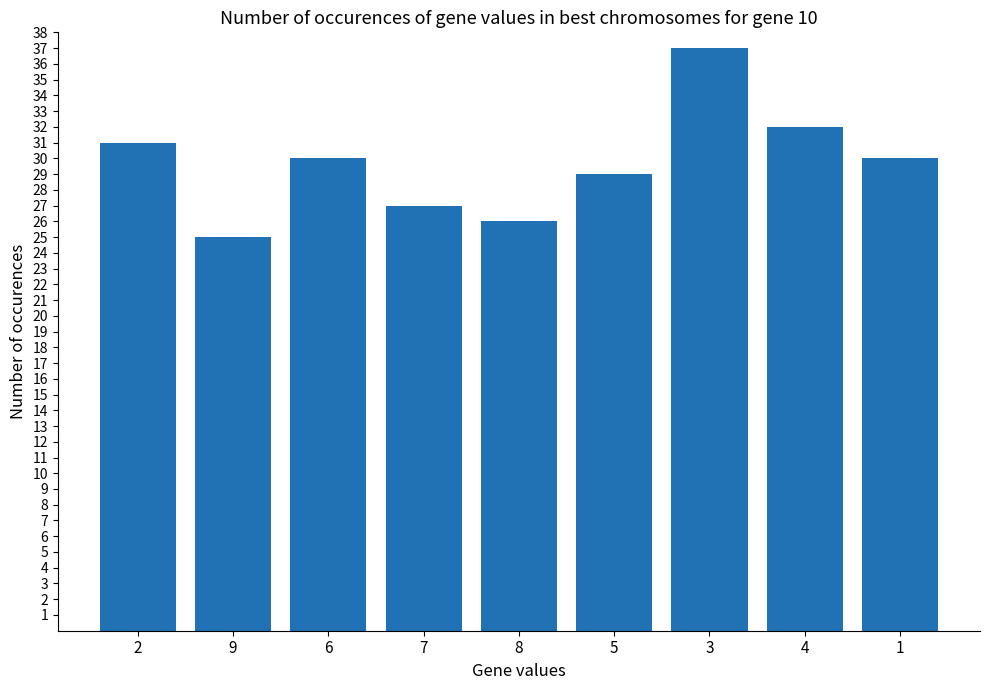

Does the chart contain stacked bars?

No